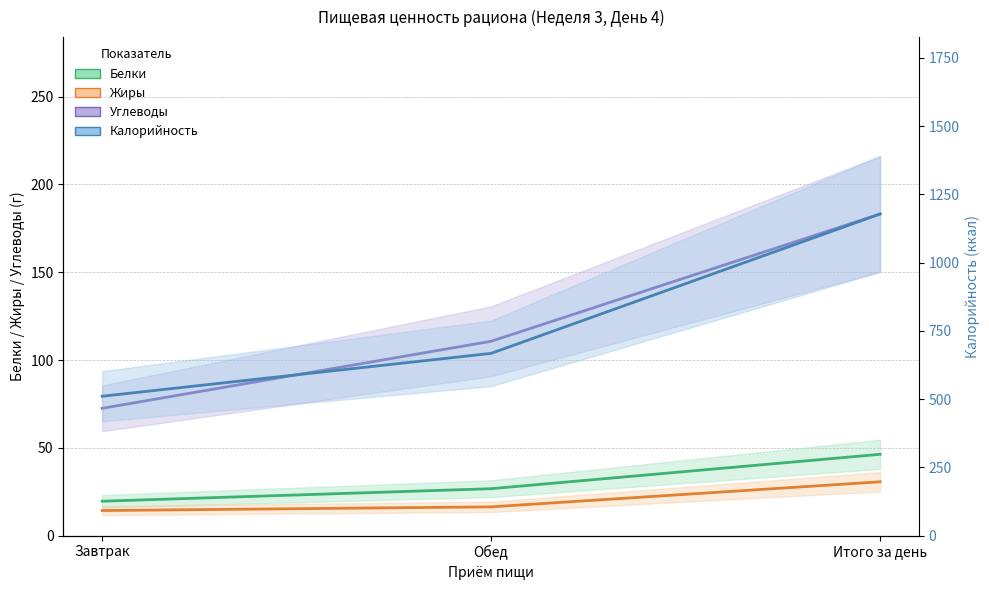

What are all the series names shown in the legend?

Белки, Жиры, Углеводы, Калорийность